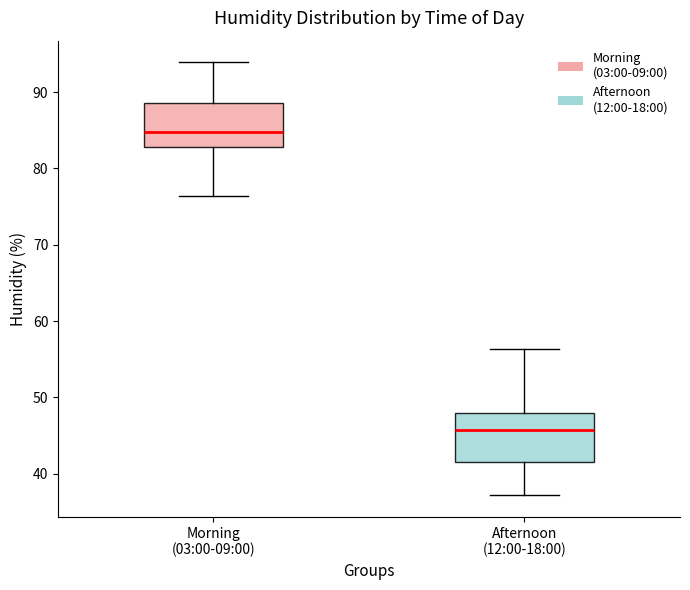

Reading left to right, transcribe this box plot: for each box, give where its median line is, the range the box spans, and where its two whiskers end, as read against the y-axis. The values are not printed on the chart, so give them approximately, as read against the axis.

Morning (03:00-09:00): median 85, box 83 to 89, whiskers 76 to 94
Afternoon (12:00-18:00): median 46, box 42 to 48, whiskers 37 to 56